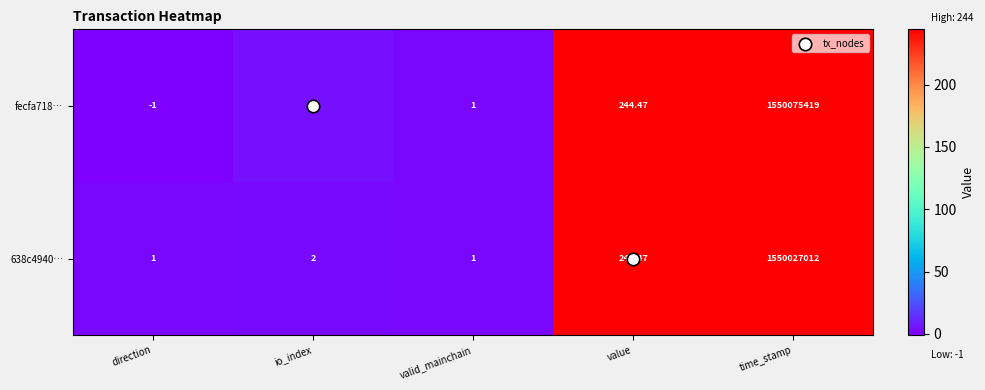

At which category is the sum across all series the highest?

time_stamp